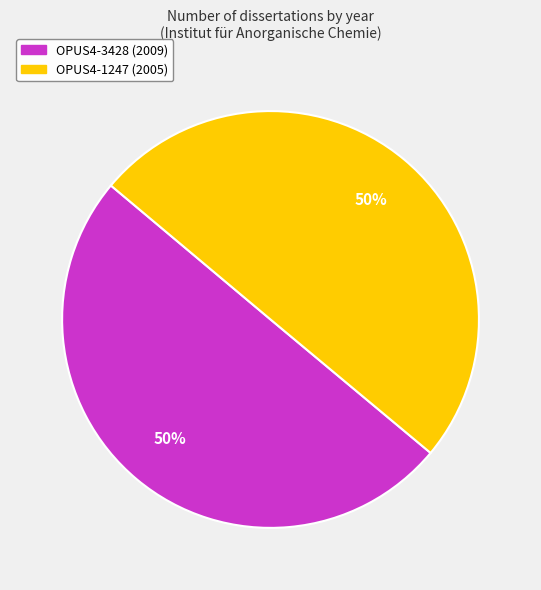

True or false: OPUS4-3428 (2009) accounts for 50% of the total.

True